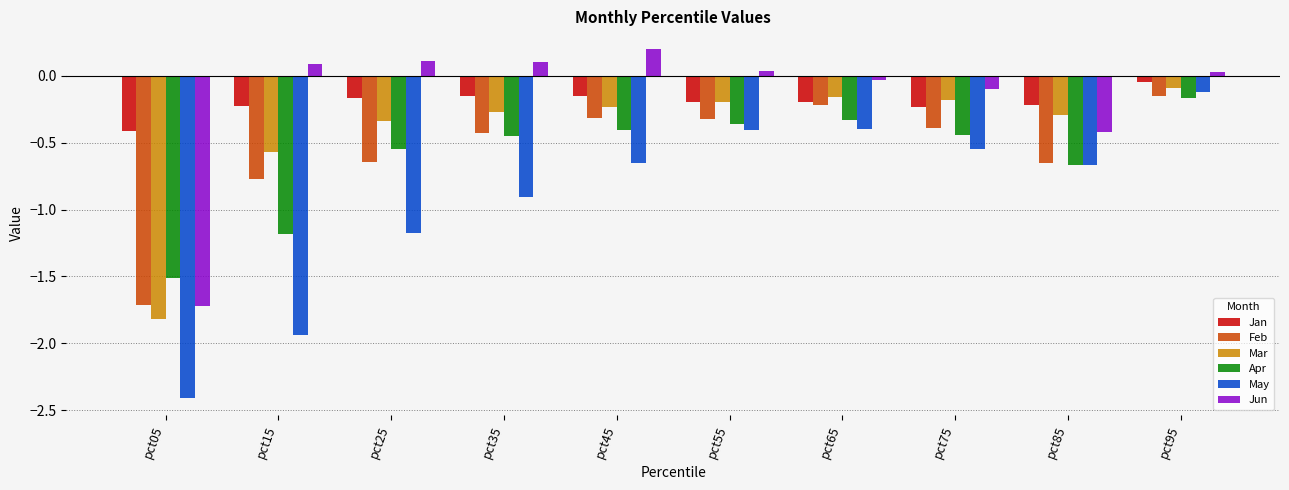

At which label is Jan closest to 0?

pct95